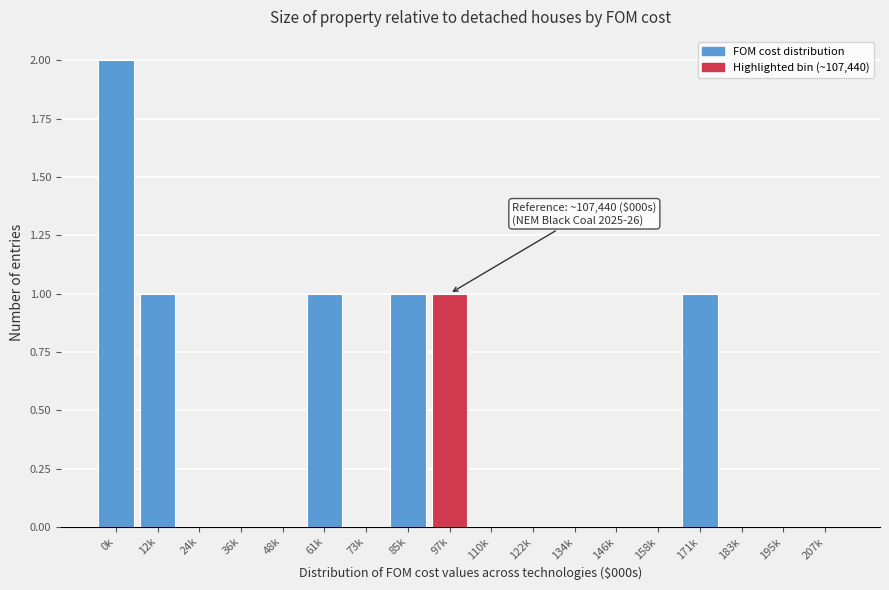

Reading left to right, transcribe all the data shown in this chart.

0k=2	12k=1	24k=0	36k=0	48k=0	61k=1	73k=0	85k=1	97k=1	110k=0	122k=0	134k=0	146k=0	158k=0	171k=1	183k=0	195k=0	207k=0